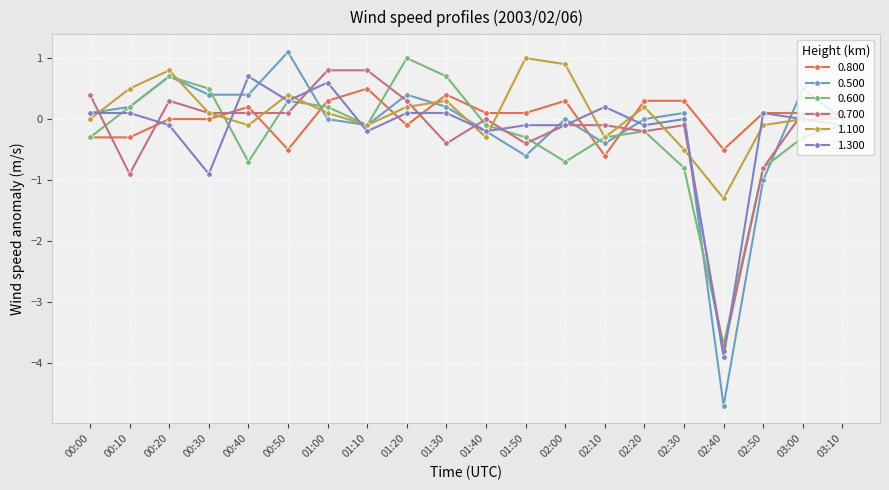

Does the chart display data point markers on the line(s)?

Yes